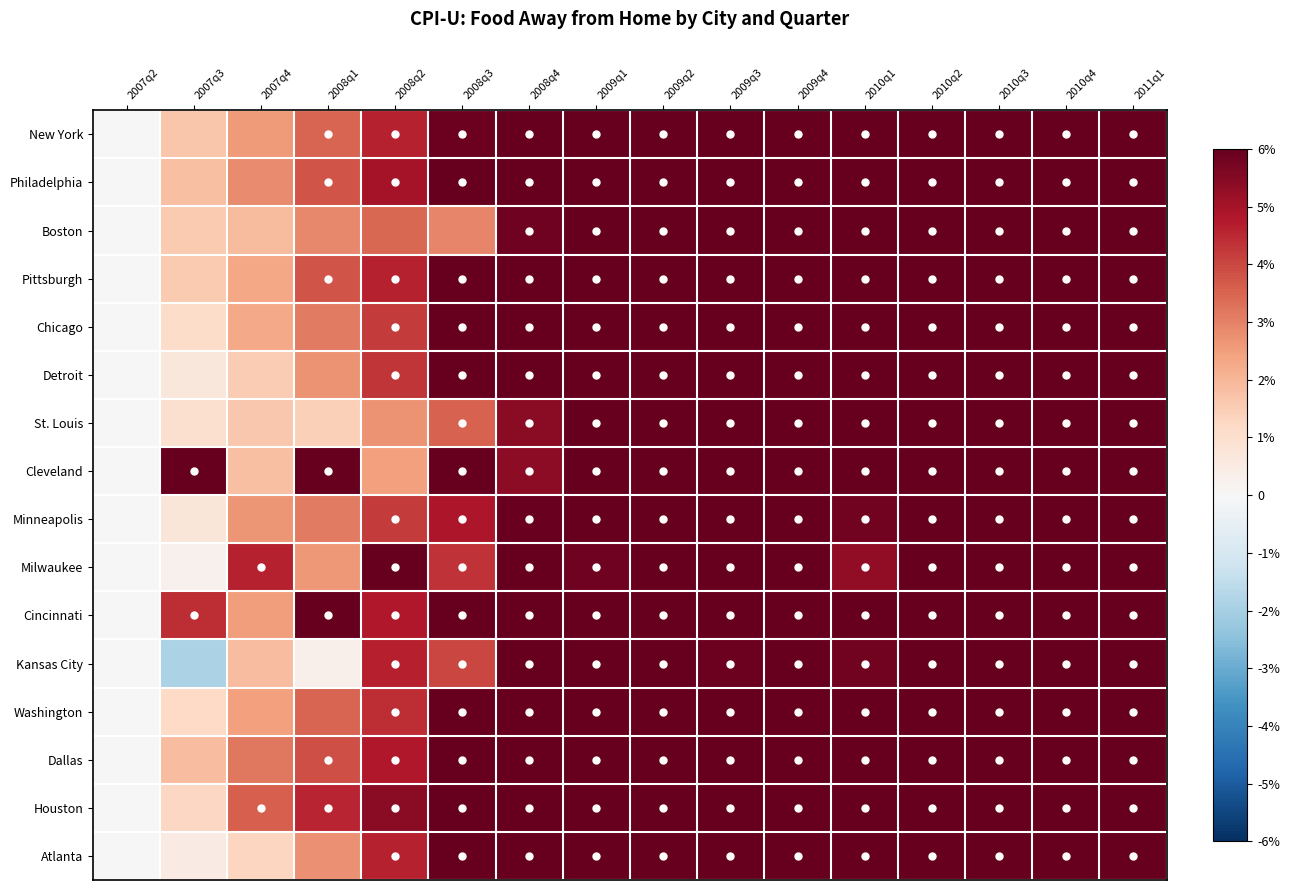

Reading left to right, what are all the values shown in this chart?

New York: 2007q2=0.0	2007q3=1.7	2007q4=2.5	2008q1=3.5	2008q2=4.6	2008q3=5.9	2008q4=7.5	2009q1=8.0	2009q2=8.7	2009q3=9.0	2009q4=9.5	2010q1=9.7	2010q2=9.8	2010q3=10.2	2010q4=10.7	2011q1=11.5
Philadelphia: 2007q2=0.0	2007q3=1.8	2007q4=2.8	2008q1=3.8	2008q2=5.0	2008q3=6.2	2008q4=7.6	2009q1=8.2	2009q2=8.9	2009q3=9.1	2009q4=9.5	2010q1=9.5	2010q2=9.7	2010q3=10.3	2010q4=10.5	2011q1=11.2
Boston: 2007q2=0.0	2007q3=1.6	2007q4=1.9	2008q1=2.9	2008q2=3.4	2008q3=2.9	2008q4=5.8	2009q1=6.5	2009q2=7.3	2009q3=7.2	2009q4=7.5	2010q1=8.0	2010q2=7.9	2010q3=8.0	2010q4=8.8	2011q1=9.9
Pittsburgh: 2007q2=0.0	2007q3=1.6	2007q4=2.3	2008q1=3.8	2008q2=4.6	2008q3=6.6	2008q4=8.0	2009q1=8.1	2009q2=7.9	2009q3=9.0	2009q4=10.1	2010q1=10.5	2010q2=10.2	2010q3=10.1	2010q4=10.7	2011q1=12.3
Chicago: 2007q2=0.0	2007q3=1.1	2007q4=2.3	2008q1=3.1	2008q2=4.2	2008q3=6.2	2008q4=7.4	2009q1=8.7	2009q2=8.9	2009q3=9.2	2009q4=9.7	2010q1=9.9	2010q2=10.2	2010q3=10.9	2010q4=11.5	2011q1=12.1
Detroit: 2007q2=0.0	2007q3=0.7	2007q4=1.5	2008q1=2.7	2008q2=4.3	2008q3=6.4	2008q4=7.2	2009q1=9.0	2009q2=9.6	2009q3=10.2	2009q4=10.4	2010q1=10.8	2010q2=10.9	2010q3=11.0	2010q4=11.6	2011q1=12.2
St. Louis: 2007q2=0.0	2007q3=1.0	2007q4=1.6	2008q1=1.4	2008q2=2.7	2008q3=3.6	2008q4=5.4	2009q1=6.9	2009q2=6.8	2009q3=6.8	2009q4=7.4	2010q1=7.1	2010q2=7.3	2010q3=8.4	2010q4=9.3	2011q1=9.4
Cleveland: 2007q2=0.0	2007q3=8.5	2007q4=1.8	2008q1=10.7	2008q2=2.5	2008q3=12.6	2008q4=5.3	2009q1=14.2	2009q2=7.8	2009q3=14.8	2009q4=8.6	2010q1=13.6	2010q2=10.4	2010q3=15.7	2010q4=12.9	2011q1=17.1
Minneapolis: 2007q2=0.0	2007q3=0.7	2007q4=2.6	2008q1=3.1	2008q2=4.2	2008q3=4.8	2008q4=5.9	2009q1=6.3	2009q2=6.5	2009q3=6.9	2009q4=7.3	2010q1=5.8	2010q2=6.9	2010q3=7.7	2010q4=8.5	2011q1=9.0
Milwaukee: 2007q2=0.0	2007q3=0.3	2007q4=4.6	2008q1=2.6	2008q2=7.7	2008q3=4.4	2008q4=9.5	2009q1=5.8	2009q2=10.4	2009q3=6.4	2009q4=11.4	2010q1=5.3	2010q2=11.4	2010q3=7.2	2010q4=11.9	2011q1=8.5
Cincinnati: 2007q2=0.0	2007q3=4.4	2007q4=2.5	2008q1=6.8	2008q2=4.8	2008q3=9.5	2008q4=7.5	2009q1=11.8	2009q2=8.9	2009q3=12.4	2009q4=9.9	2010q1=13.4	2010q2=10.4	2010q3=13.6	2010q4=12.2	2011q1=15.5
Kansas City: 2007q2=0.0	2007q3=-1.9	2007q4=1.9	2008q1=0.3	2008q2=4.7	2008q3=4.0	2008q4=13.0	2009q1=6.2	2009q2=12.0	2009q3=5.9	2009q4=10.3	2010q1=5.8	2010q2=13.4	2010q3=6.6	2010q4=13.7	2011q1=7.9
Washington: 2007q2=0.0	2007q3=1.2	2007q4=2.5	2008q1=3.5	2008q2=4.4	2008q3=6.1	2008q4=7.5	2009q1=8.3	2009q2=8.8	2009q3=8.9	2009q4=9.2	2010q1=9.9	2010q2=10.0	2010q3=10.0	2010q4=11.1	2011q1=11.9
Dallas: 2007q2=0.0	2007q3=1.9	2007q4=3.2	2008q1=3.9	2008q2=4.8	2008q3=7.2	2008q4=8.4	2009q1=8.7	2009q2=9.1	2009q3=9.0	2009q4=9.1	2010q1=10.1	2010q2=10.4	2010q3=9.9	2010q4=11.8	2011q1=12.2
Houston: 2007q2=0.0	2007q3=1.3	2007q4=3.6	2008q1=4.6	2008q2=5.4	2008q3=6.6	2008q4=8.1	2009q1=9.9	2009q2=10.0	2009q3=10.9	2009q4=11.1	2010q1=11.6	2010q2=11.7	2010q3=12.5	2010q4=12.8	2011q1=14.7
Atlanta: 2007q2=0.0	2007q3=0.5	2007q4=1.3	2008q1=2.8	2008q2=4.6	2008q3=6.5	2008q4=8.0	2009q1=8.8	2009q2=8.6	2009q3=8.4	2009q4=8.7	2010q1=8.4	2010q2=8.7	2010q3=9.2	2010q4=9.7	2011q1=10.5